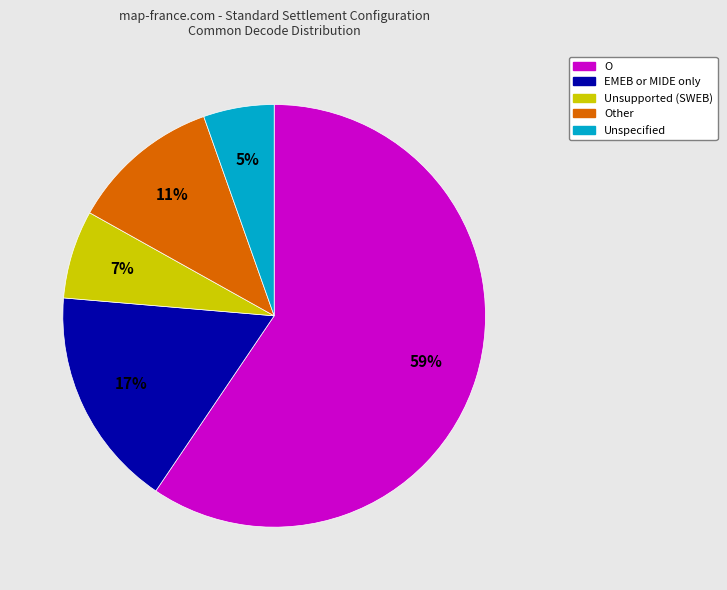

To the nearest percent, what is the average slice percentage?

20%